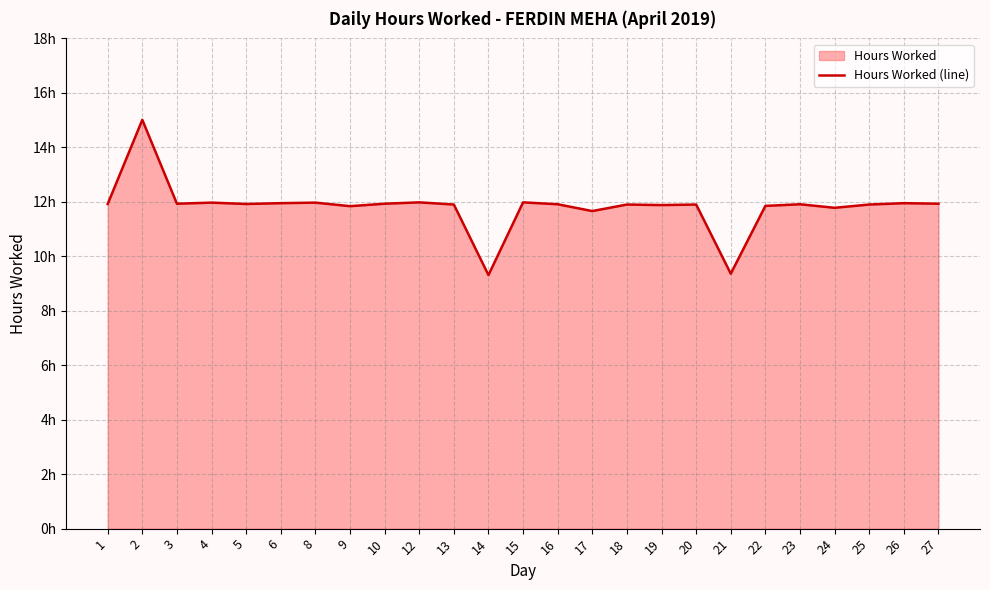

How many data points are less than 11?

2